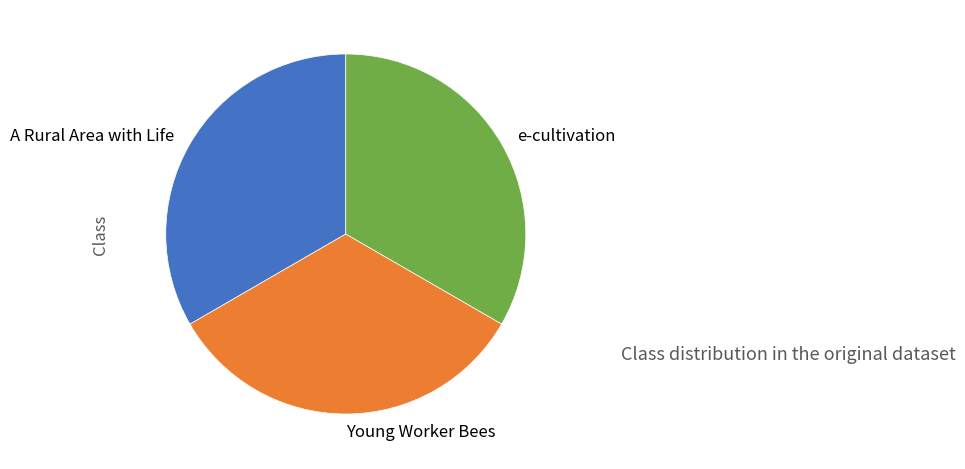

How many slices are in this pie chart?

3